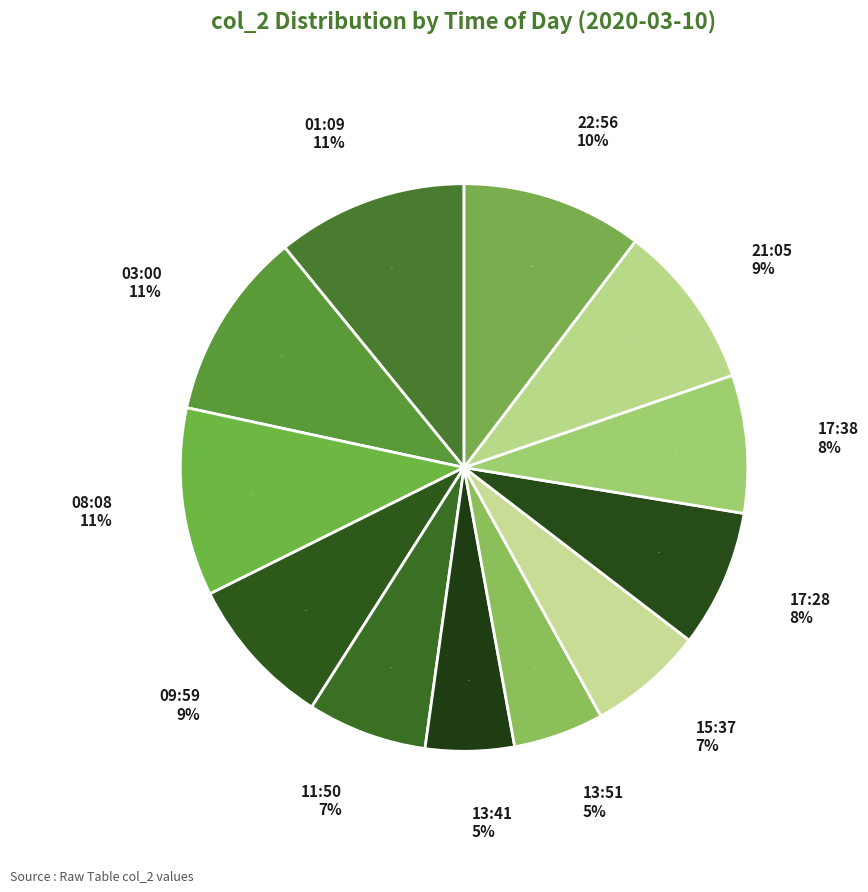

How many slices are in this pie chart?

12